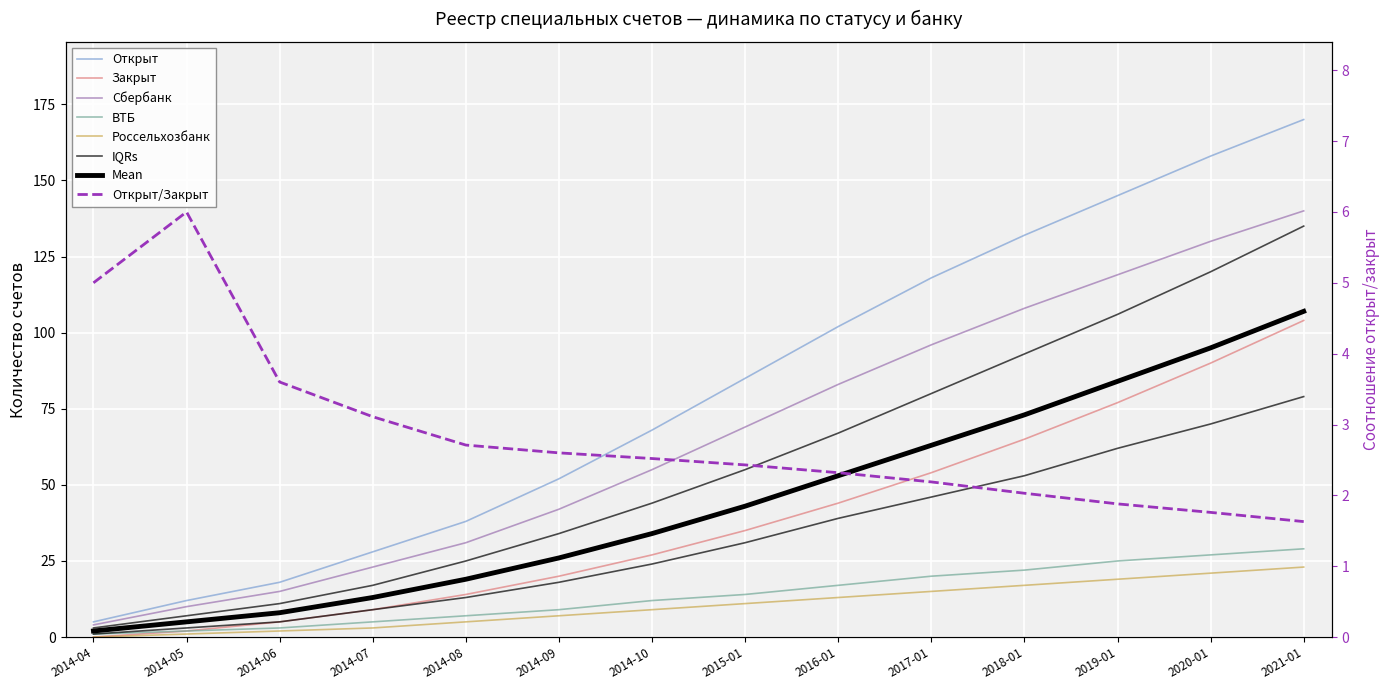

Reading right to left, what are all the values shown in this chart?

Открыт: 2021-01=170	2020-01=158	2019-01=145	2018-01=132	2017-01=118	2016-01=102	2015-01=85	2014-10=68	2014-09=52	2014-08=38	2014-07=28	2014-06=18	2014-05=12	2014-04=5
Закрыт: 2021-01=104	2020-01=90	2019-01=77	2018-01=65	2017-01=54	2016-01=44	2015-01=35	2014-10=27	2014-09=20	2014-08=14	2014-07=9	2014-06=5	2014-05=2	2014-04=0
Сбербанк: 2021-01=140	2020-01=130	2019-01=119	2018-01=108	2017-01=96	2016-01=83	2015-01=69	2014-10=55	2014-09=42	2014-08=31	2014-07=23	2014-06=15	2014-05=10	2014-04=4
ВТБ: 2021-01=29	2020-01=27	2019-01=25	2018-01=22	2017-01=20	2016-01=17	2015-01=14	2014-10=12	2014-09=9	2014-08=7	2014-07=5	2014-06=3	2014-05=2	2014-04=1
Россельхозбанк: 2021-01=23	2020-01=21	2019-01=19	2018-01=17	2017-01=15	2016-01=13	2015-01=11	2014-10=9	2014-09=7	2014-08=5	2014-07=3	2014-06=2	2014-05=1	2014-04=0